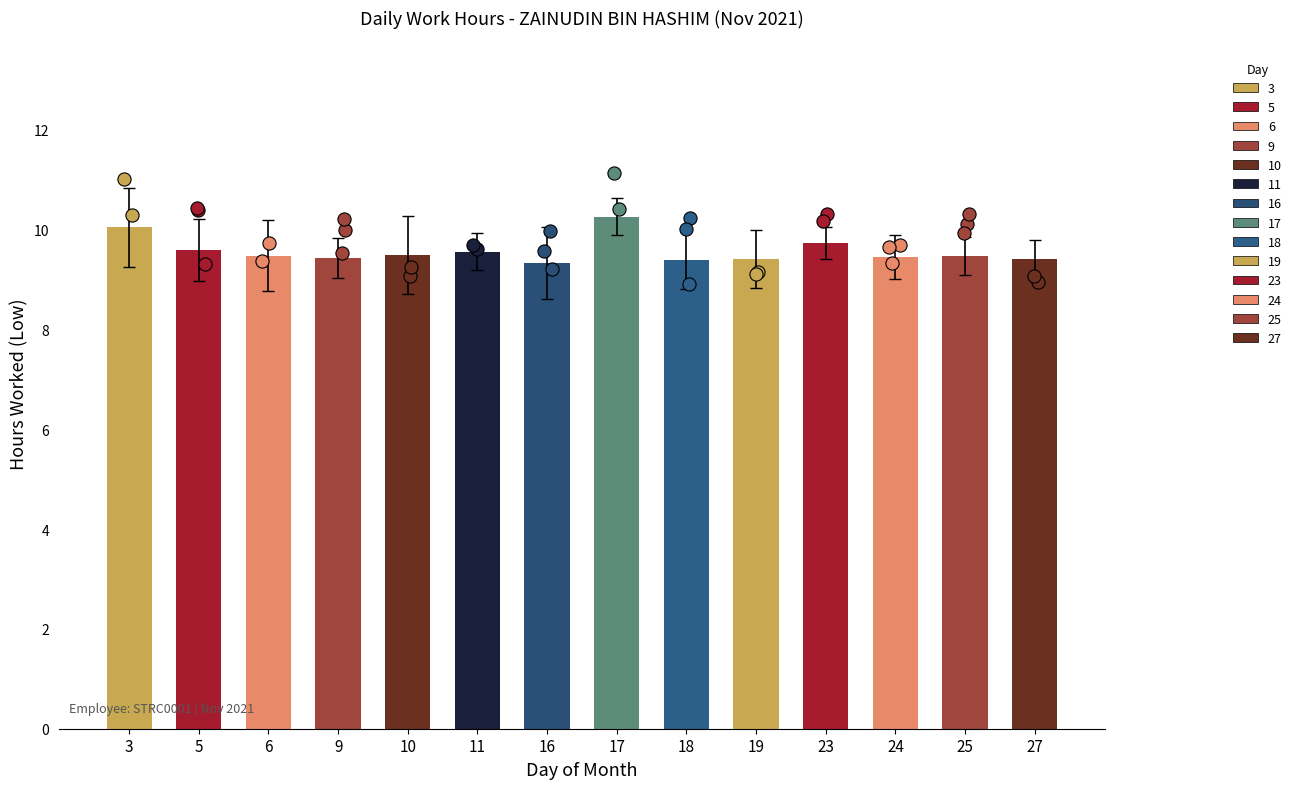

What is the change in value from 19 to 24?

+0.1